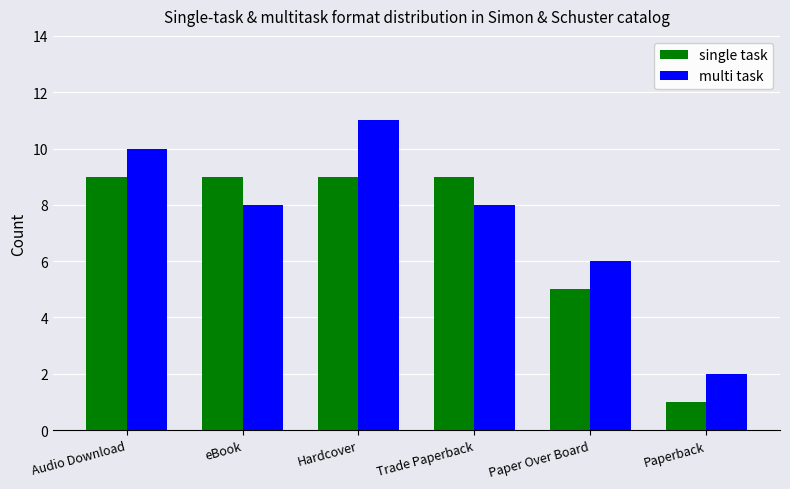

At how many categories does at least one series exceed 1?

6